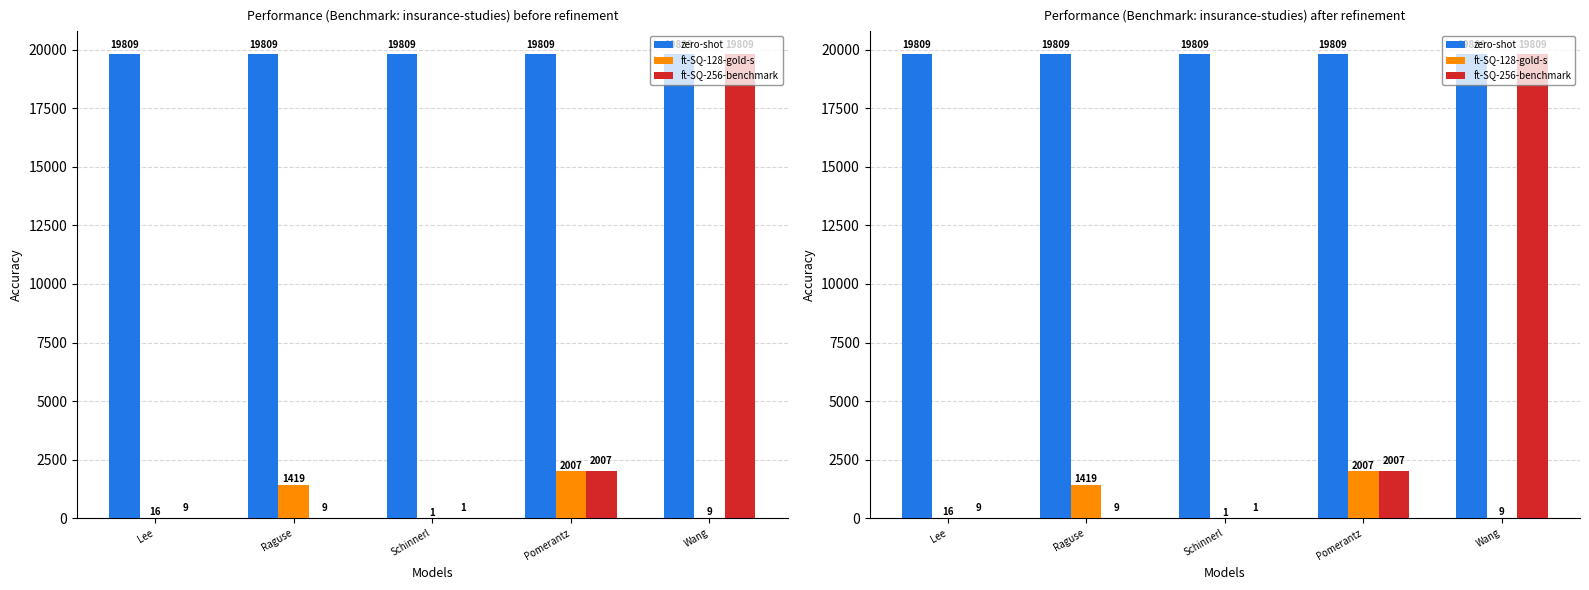

The value of ft-SQ-256-benchmark at Raguse is 5. True or false?

False